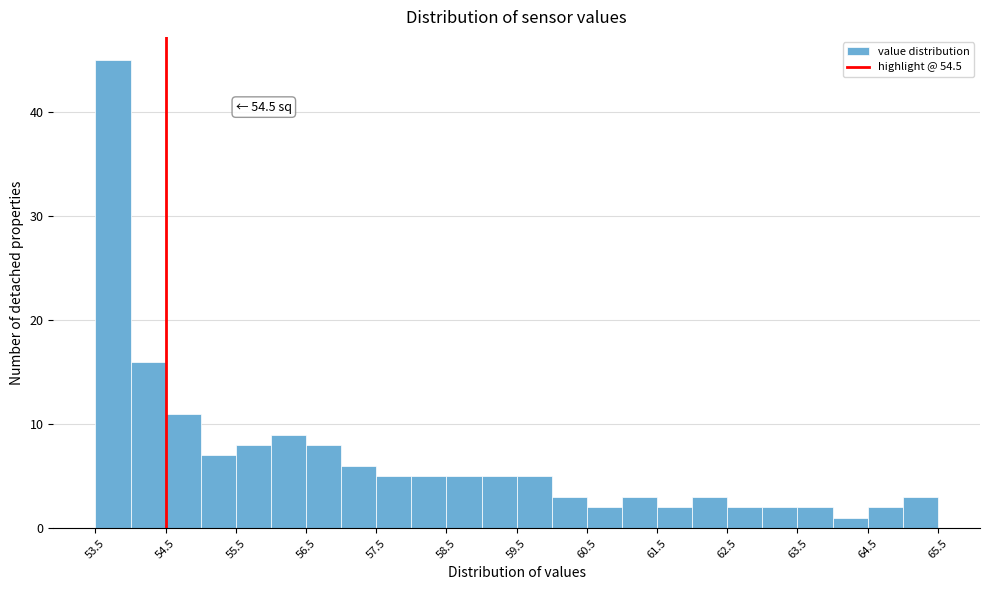

Which range on the x-axis has the tallest bar?

53.5 to 54.0